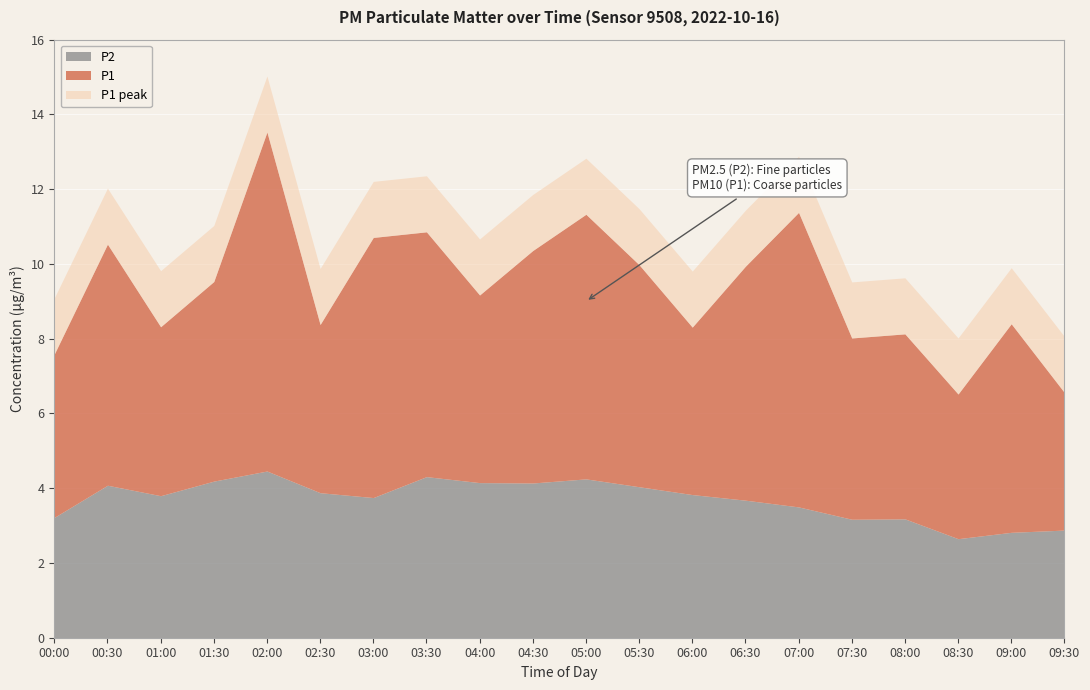

The P2 series shows 4.5 at 02:00. True or false?

True